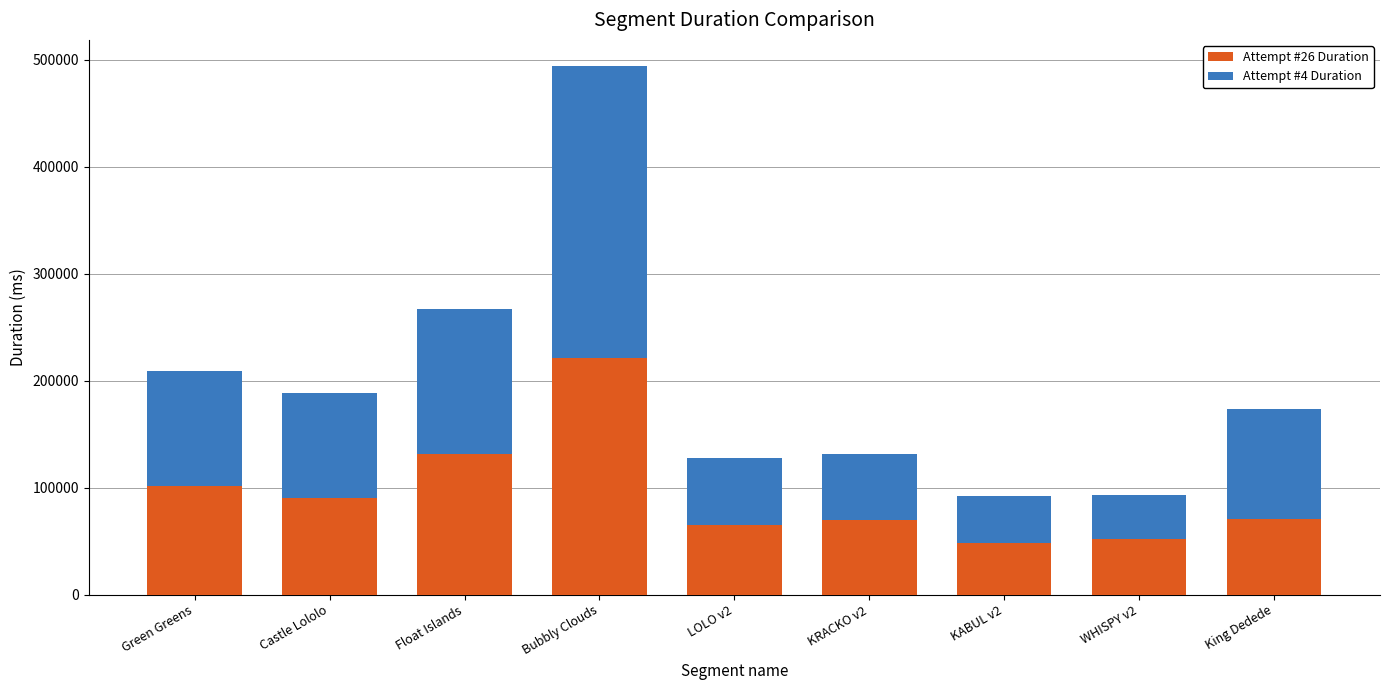

Are the bars horizontal?

No